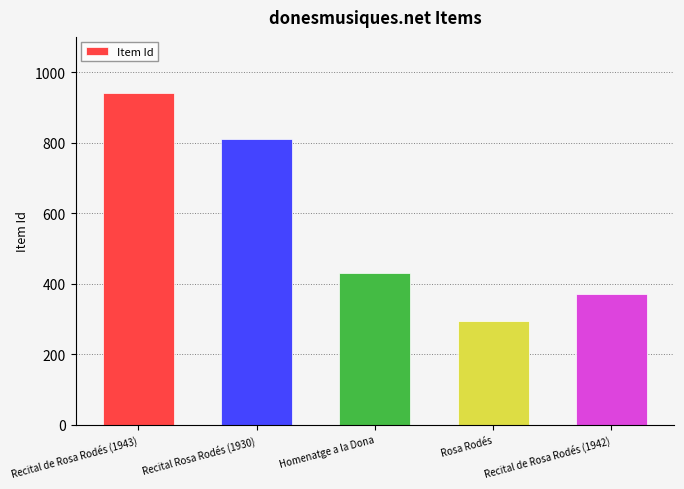

The value at Rosa Rodés is 295. True or false?

True